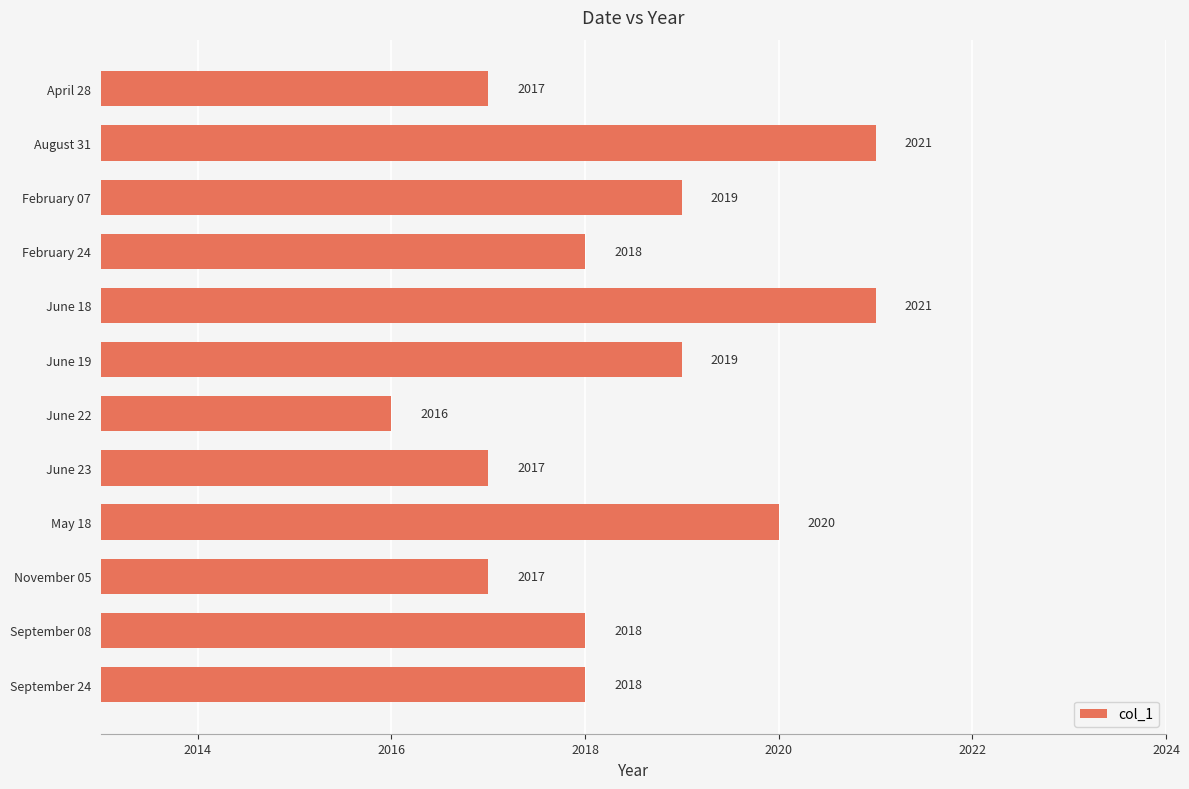

How many data points does each series have?

12